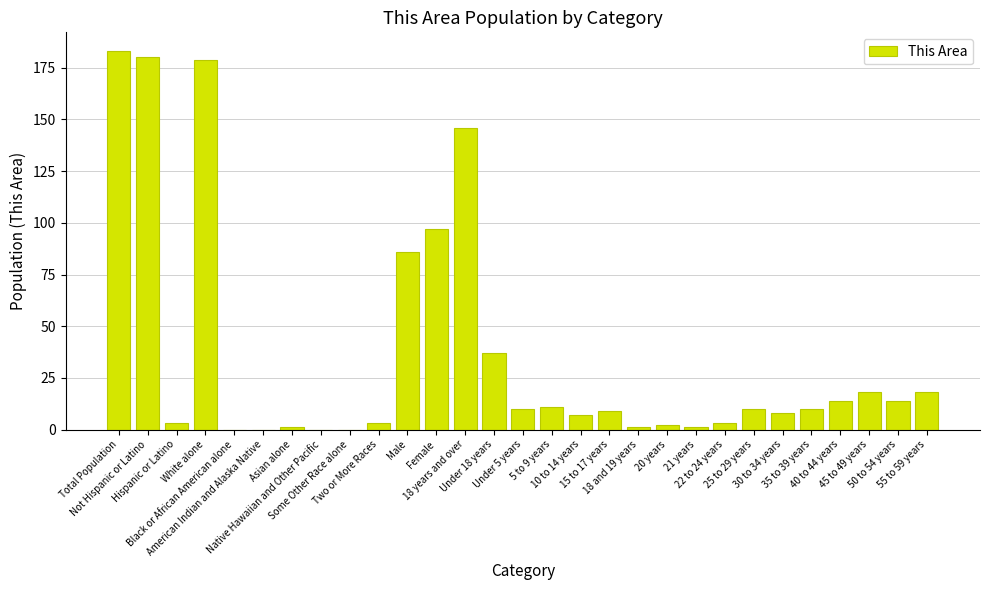

What is the maximum value shown in the chart?

183